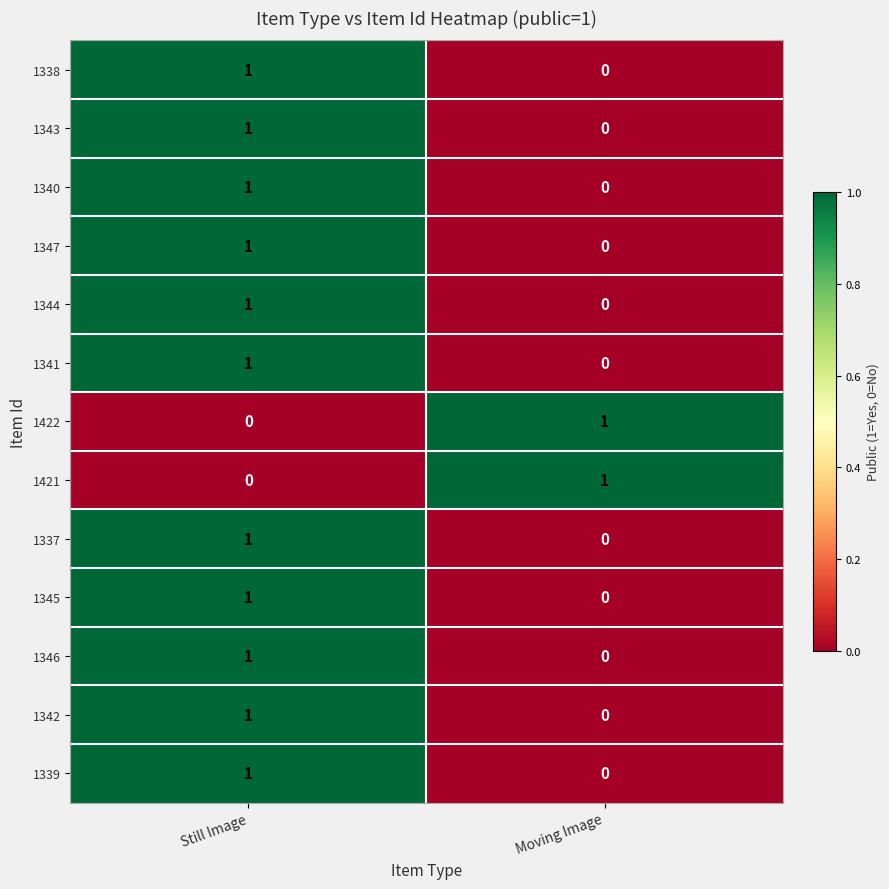

Where is 1347 nearest to the value 0?

Moving Image